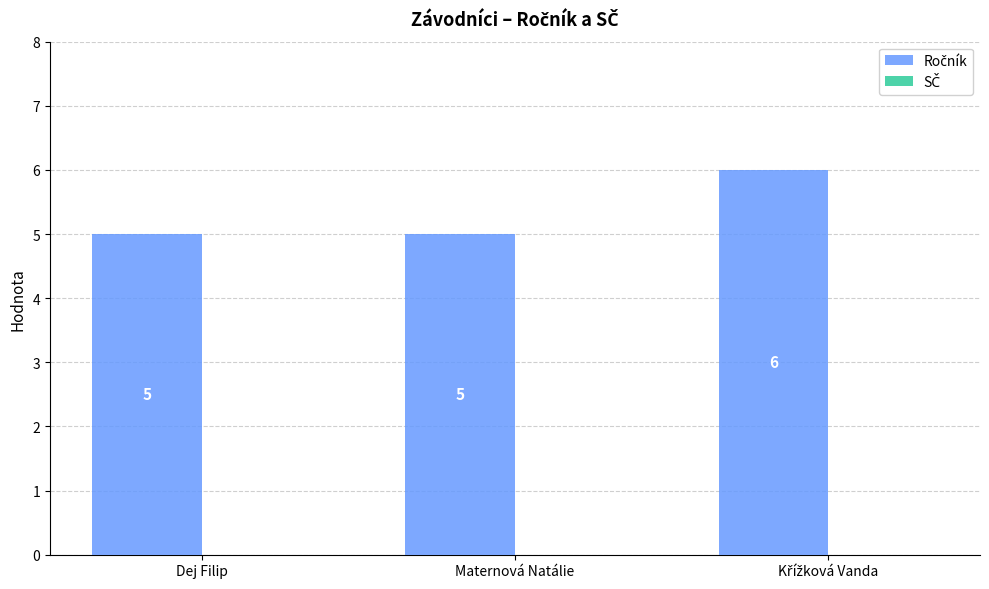

What is the greatest value displayed?

6